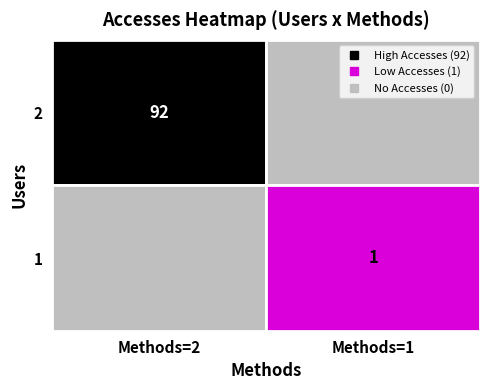

Which category has the lowest value across all series?

1